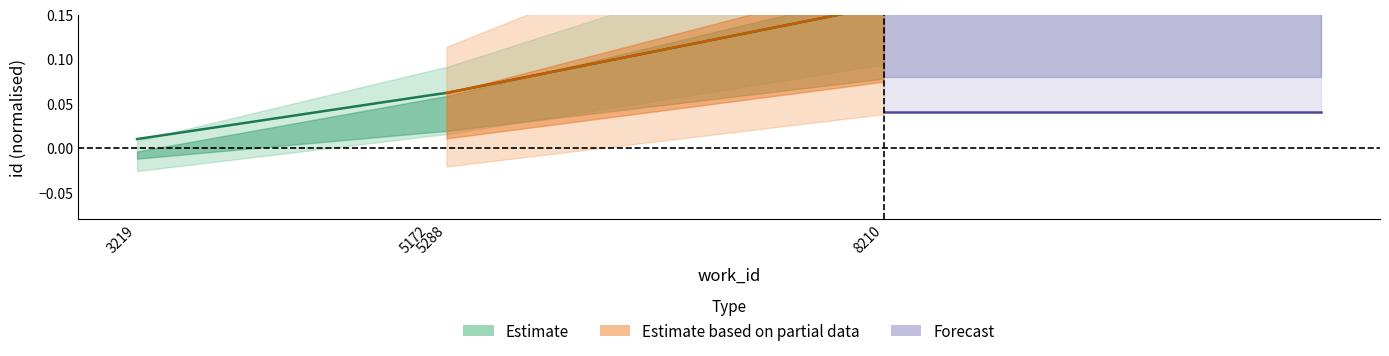

Does the chart have visible grid lines?

No